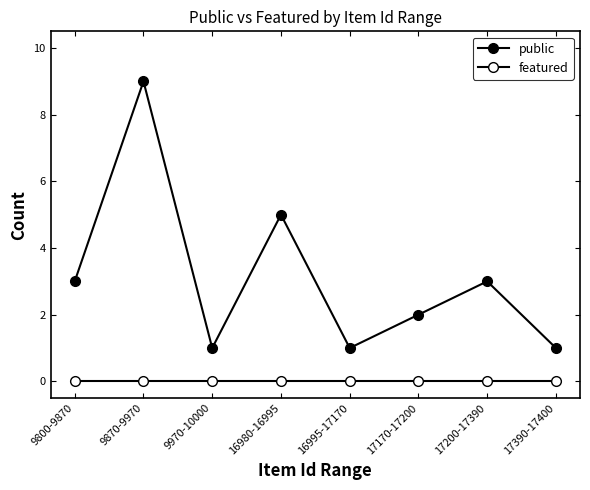

What is the difference between the public values at 16980-16995 and 9870-9970?

4